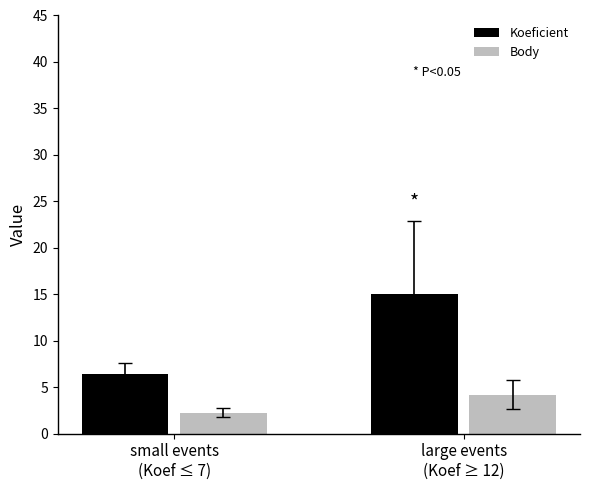

What position from the right is large events
(Koef ≥ 12)?

1